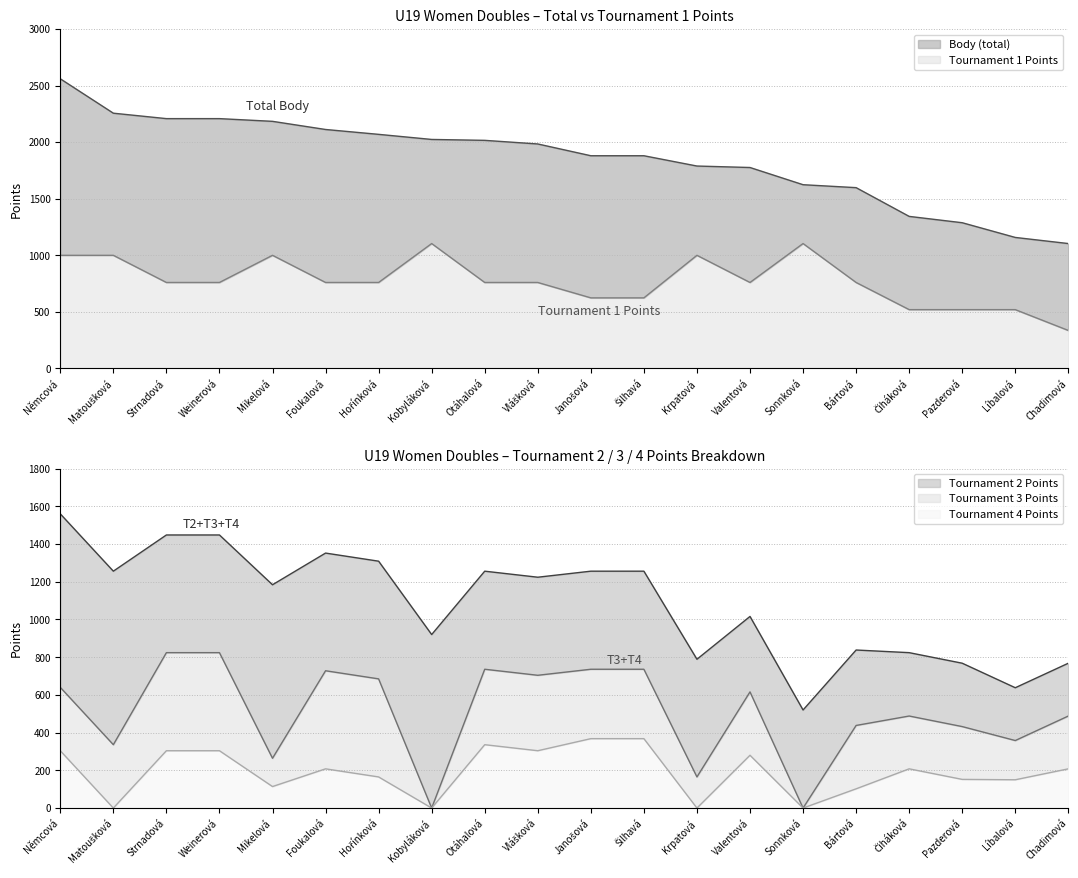

The value of Tournament 1 Points at Pazderová is 185. True or false?

False